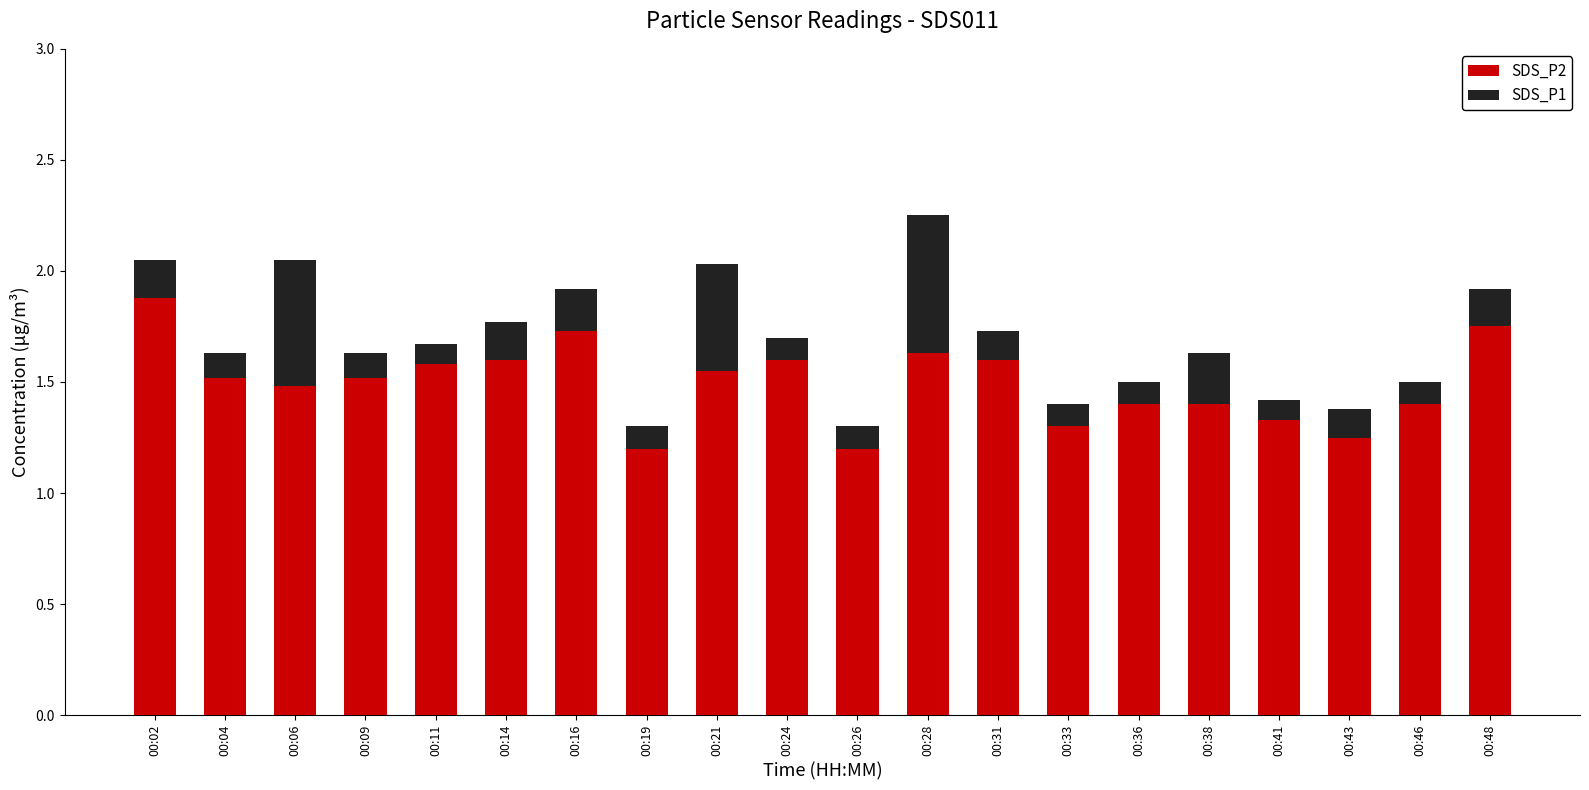

Does the chart contain stacked bars?

Yes